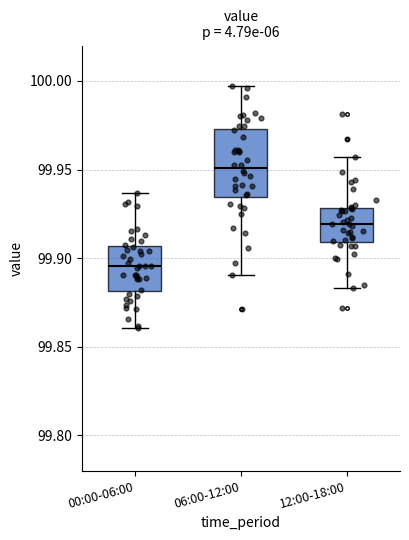

Reading left to right, read every box against the y-axis: the position of its median line, the range the box covers, and the ends of its whiskers. The values are not printed on the chart, so give them approximately, as read against the axis.

00:00-06:00: median 99.895, box 99.880 to 99.905, whiskers 99.860 to 99.935
06:00-12:00: median 99.950, box 99.935 to 99.975, whiskers 99.890 to 99.995
12:00-18:00: median 99.920, box 99.910 to 99.930, whiskers 99.885 to 99.955